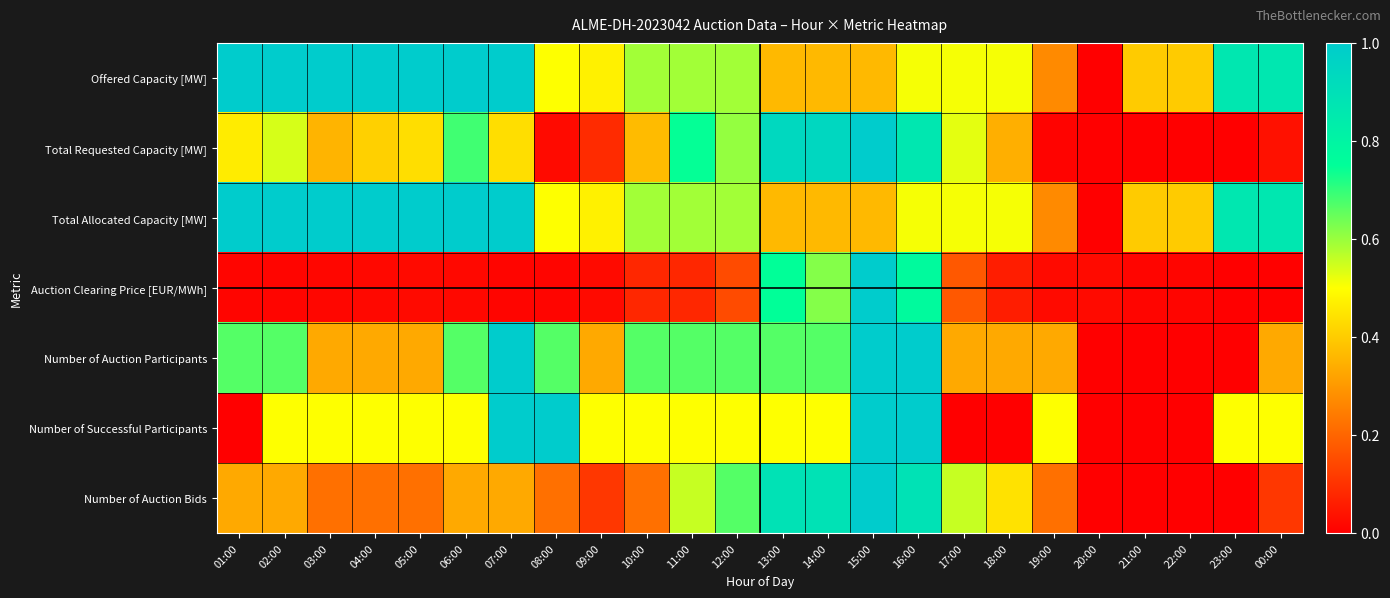

Reading left to right, transcribe all the data shown in this chart.

Offered Capacity [MW]: 01:00=1.0	02:00=1.0	03:00=1.0	04:00=1.0	05:00=1.0	06:00=1.0	07:00=1.0	08:00=0.5	09:00=0.5	10:00=0.6	11:00=0.6	12:00=0.6	13:00=0.4	14:00=0.4	15:00=0.4	16:00=0.5	17:00=0.5	18:00=0.5	19:00=0.3	20:00=0.0	21:00=0.4	22:00=0.4	23:00=0.9	00:00=0.9
Total Requested Capacity [MW]: 01:00=0.5	02:00=0.5	03:00=0.4	04:00=0.4	05:00=0.4	06:00=0.7	07:00=0.4	08:00=0.0	09:00=0.1	10:00=0.4	11:00=0.7	12:00=0.6	13:00=0.9	14:00=0.9	15:00=1.0	16:00=0.9	17:00=0.5	18:00=0.3	19:00=0.0	20:00=0.0	21:00=0.0	22:00=0.0	23:00=0.0	00:00=0.0
Total Allocated Capacity [MW]: 01:00=1.0	02:00=1.0	03:00=1.0	04:00=1.0	05:00=1.0	06:00=1.0	07:00=1.0	08:00=0.5	09:00=0.5	10:00=0.6	11:00=0.6	12:00=0.6	13:00=0.4	14:00=0.4	15:00=0.4	16:00=0.5	17:00=0.5	18:00=0.5	19:00=0.3	20:00=0.0	21:00=0.4	22:00=0.4	23:00=0.9	00:00=0.9
Auction Clearing Price [EUR/MWh]: 01:00=0.0	02:00=0.0	03:00=0.0	04:00=0.0	05:00=0.0	06:00=0.0	07:00=0.0	08:00=0.0	09:00=0.0	10:00=0.1	11:00=0.1	12:00=0.2	13:00=0.7	14:00=0.6	15:00=1.0	16:00=0.8	17:00=0.2	18:00=0.1	19:00=0.0	20:00=0.0	21:00=0.0	22:00=0.0	23:00=0.0	00:00=0.0
Number of Auction Participants: 01:00=0.7	02:00=0.7	03:00=0.3	04:00=0.3	05:00=0.3	06:00=0.7	07:00=1.0	08:00=0.7	09:00=0.3	10:00=0.7	11:00=0.7	12:00=0.7	13:00=0.7	14:00=0.7	15:00=1.0	16:00=1.0	17:00=0.3	18:00=0.3	19:00=0.3	20:00=0.0	21:00=0.0	22:00=0.0	23:00=0.0	00:00=0.3
Number of Successful Participants: 01:00=0.0	02:00=0.5	03:00=0.5	04:00=0.5	05:00=0.5	06:00=0.5	07:00=1.0	08:00=1.0	09:00=0.5	10:00=0.5	11:00=0.5	12:00=0.5	13:00=0.5	14:00=0.5	15:00=1.0	16:00=1.0	17:00=0.0	18:00=0.0	19:00=0.5	20:00=0.0	21:00=0.0	22:00=0.0	23:00=0.5	00:00=0.5
Number of Auction Bids: 01:00=0.3	02:00=0.3	03:00=0.2	04:00=0.2	05:00=0.2	06:00=0.3	07:00=0.3	08:00=0.2	09:00=0.1	10:00=0.2	11:00=0.6	12:00=0.7	13:00=0.9	14:00=0.9	15:00=1.0	16:00=0.9	17:00=0.6	18:00=0.4	19:00=0.2	20:00=0.0	21:00=0.0	22:00=0.0	23:00=0.0	00:00=0.1